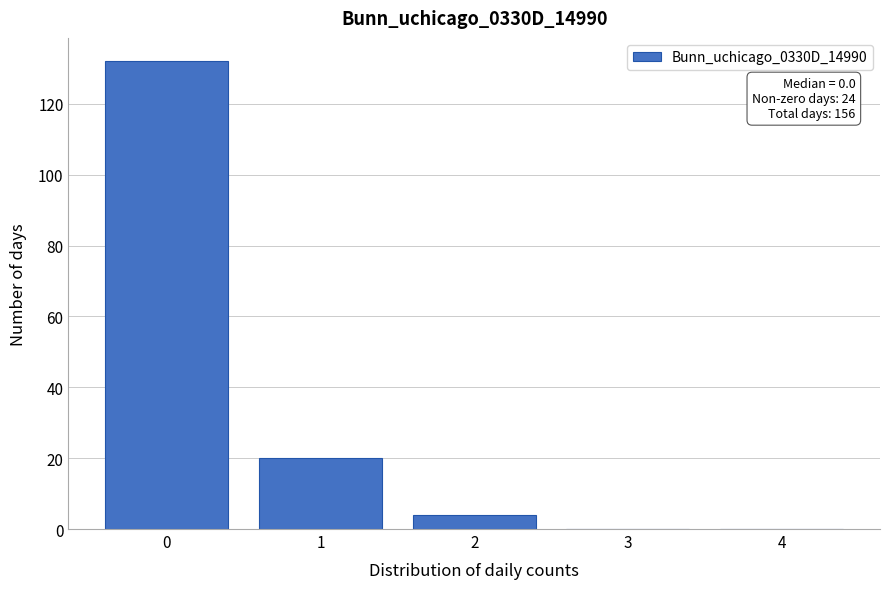

Reading left to right, transcribe all the data shown in this chart.

0=132	1=20	2=4	3=0	4=0